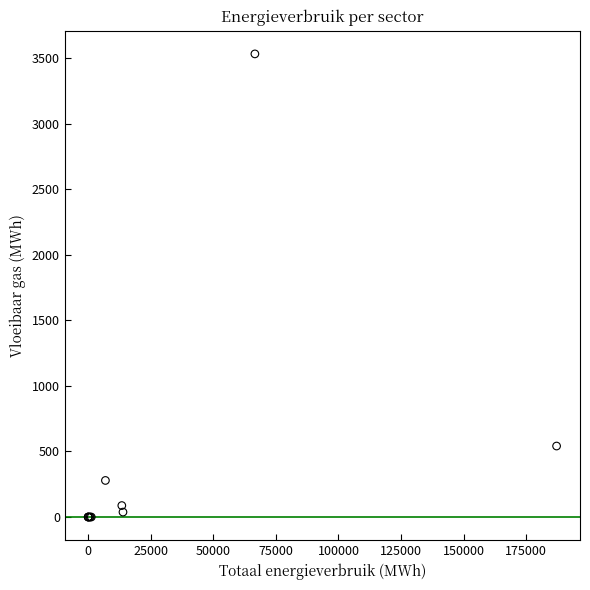

What Y value in the scatter plot is closest to 1766?

541.7